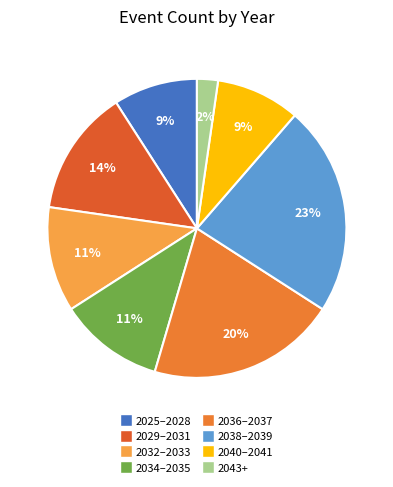

Count the number of slices in the pie.

8